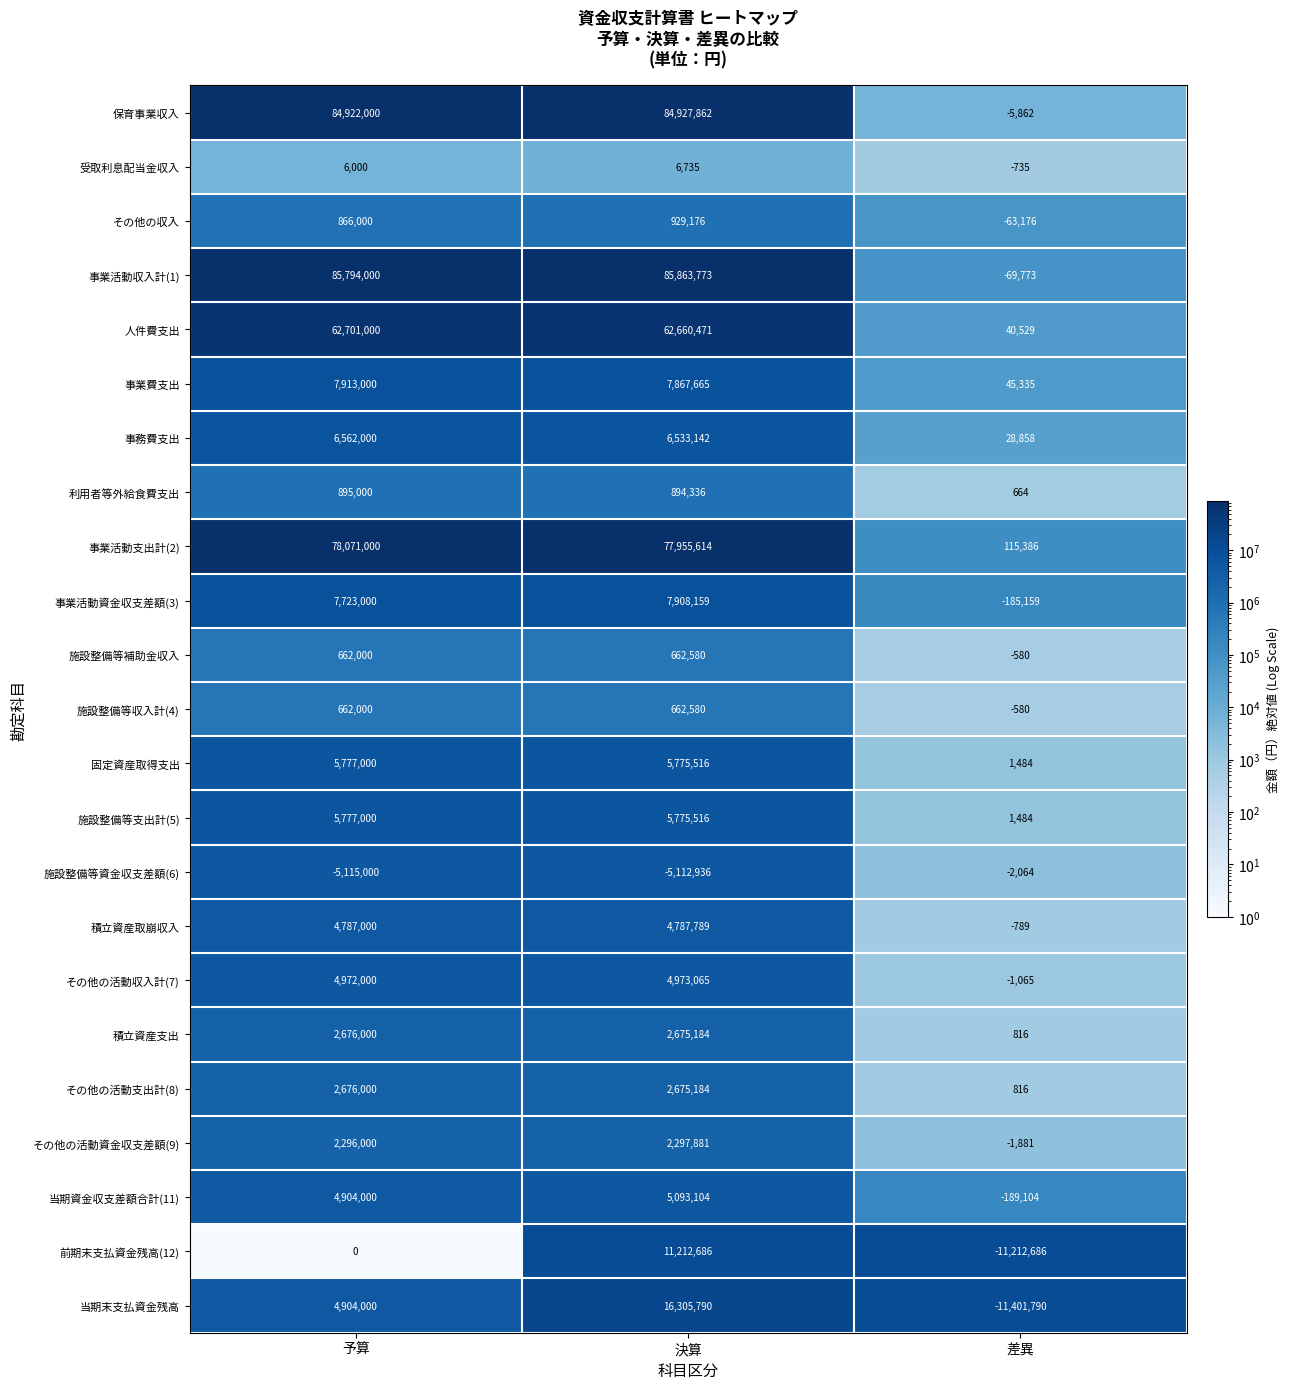

What is the difference between the highest and lowest values at 差異?

11517176